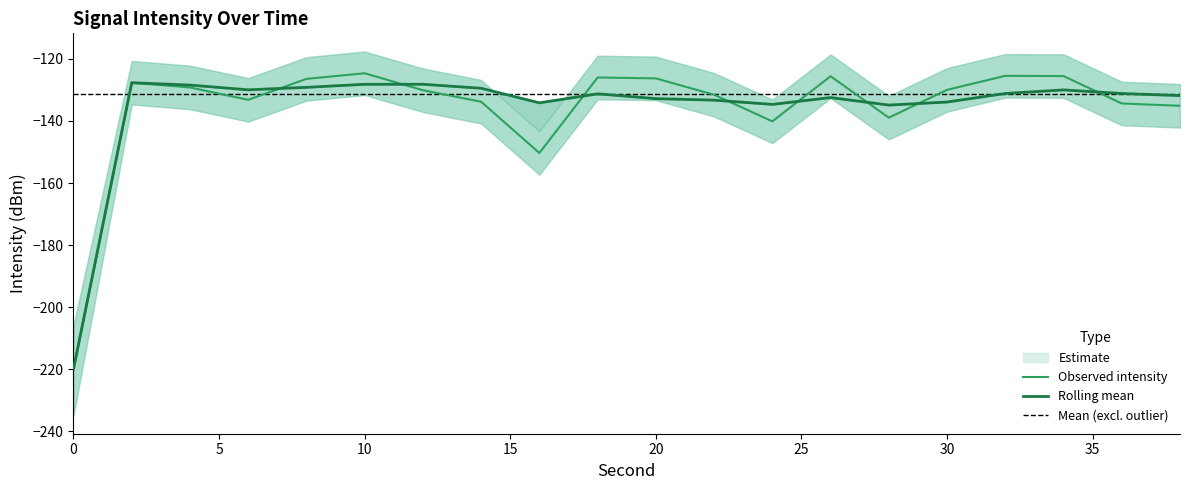

Which label corresponds to the largest value in the chart?

10